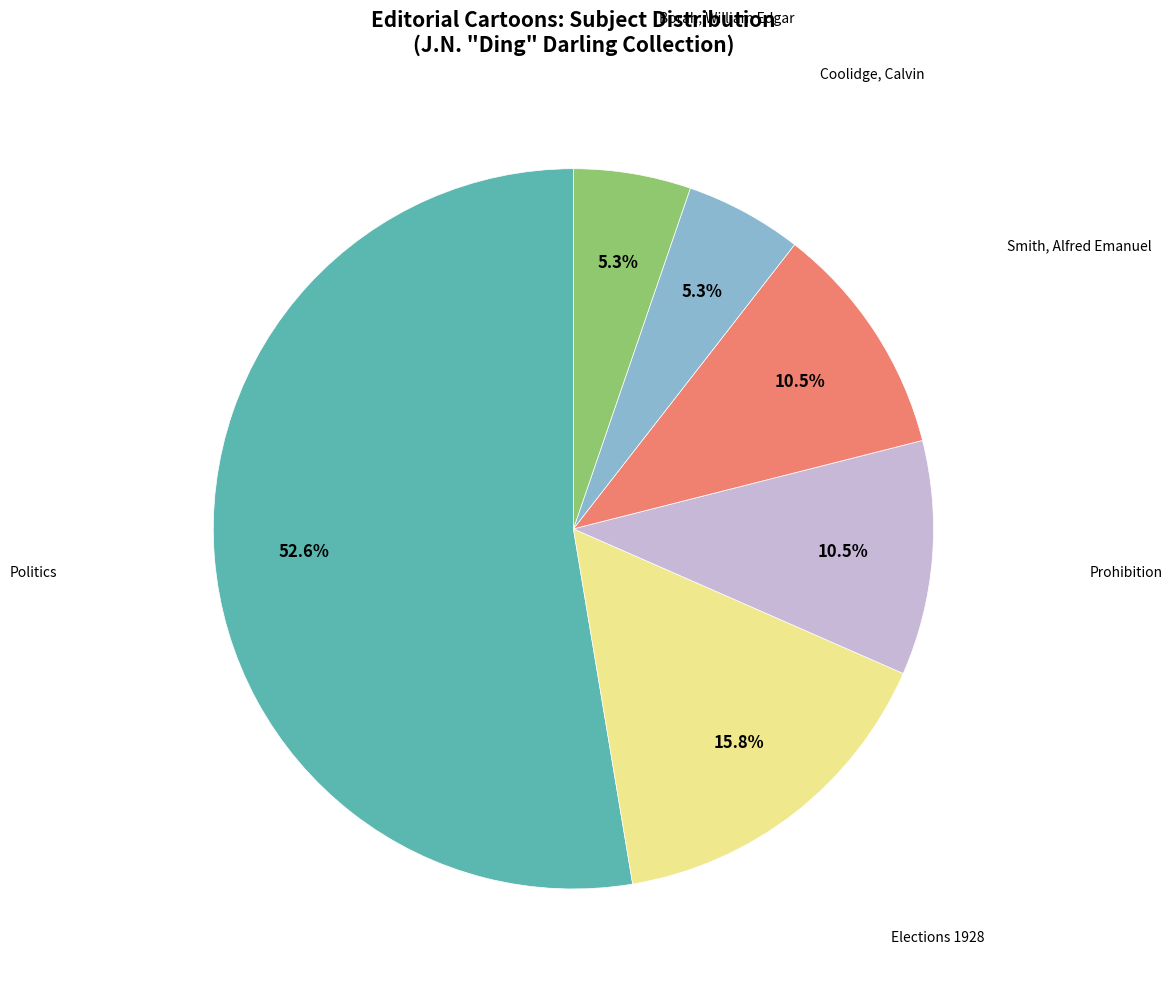

Does any single category account for the majority?

Yes